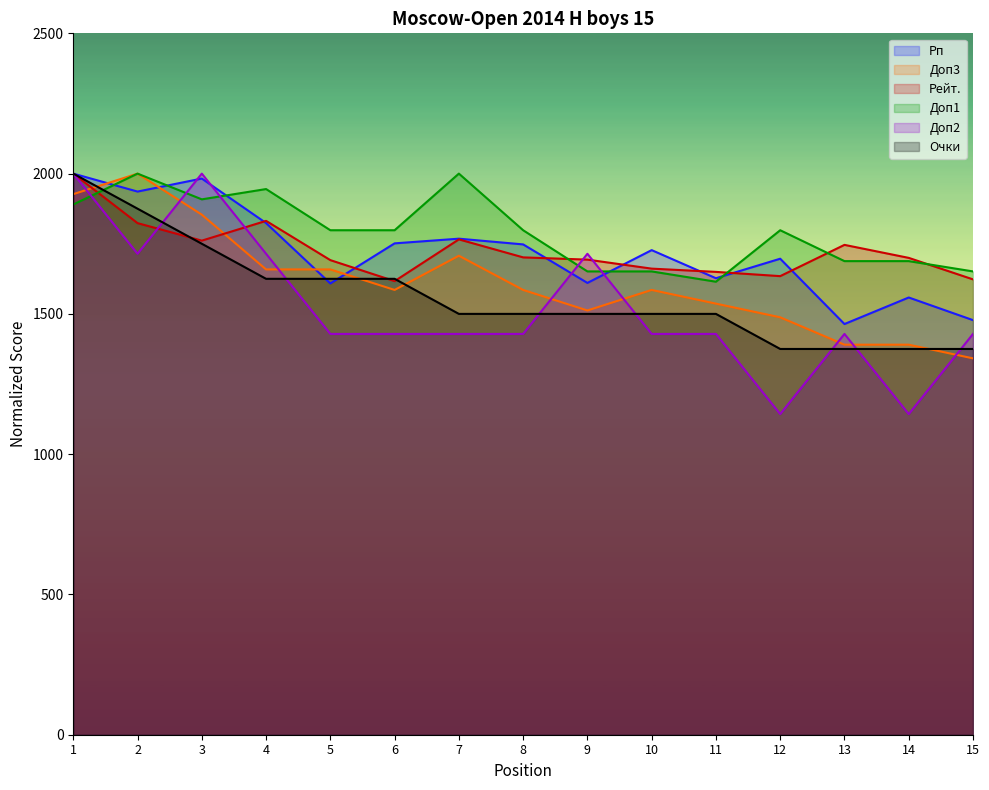

Which series has the widest spread of values?

Доп2